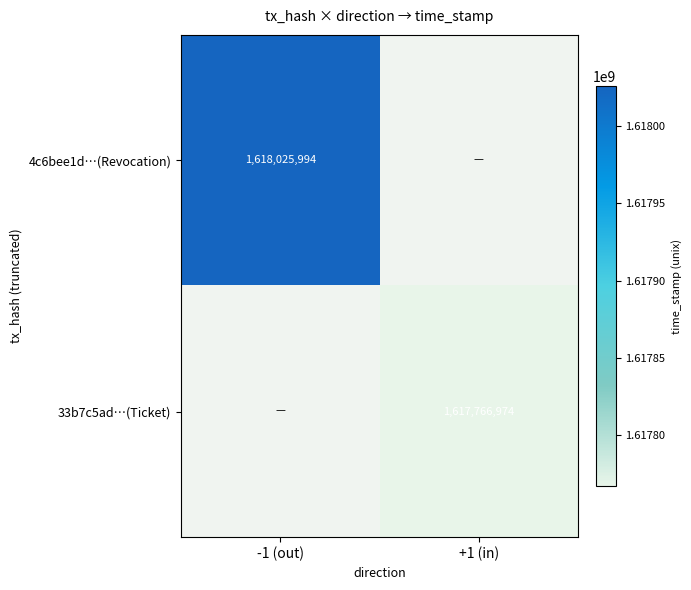

The 4c6bee1d…(Revocation) series shows 1618025994 at -1 (out). True or false?

True